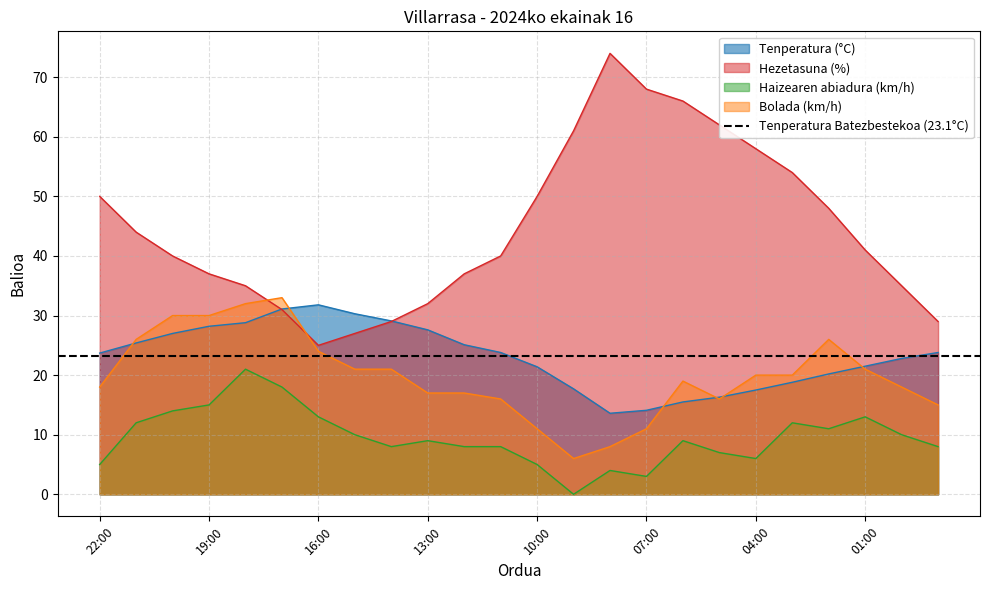

Rank the series at 11:00 from highest to lowest value.

Hezetasuna (%), Tenperatura (°C), Bolada (km/h), Haizearen abiadura (km/h)